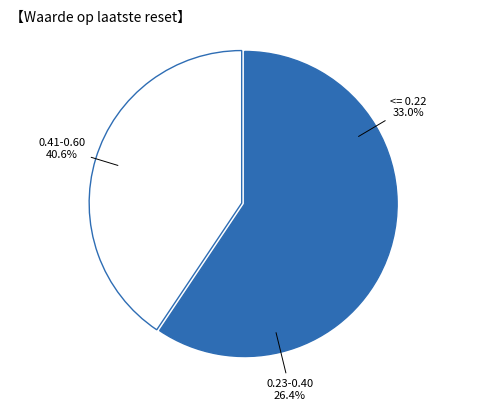

Count the number of slices in the pie.

3